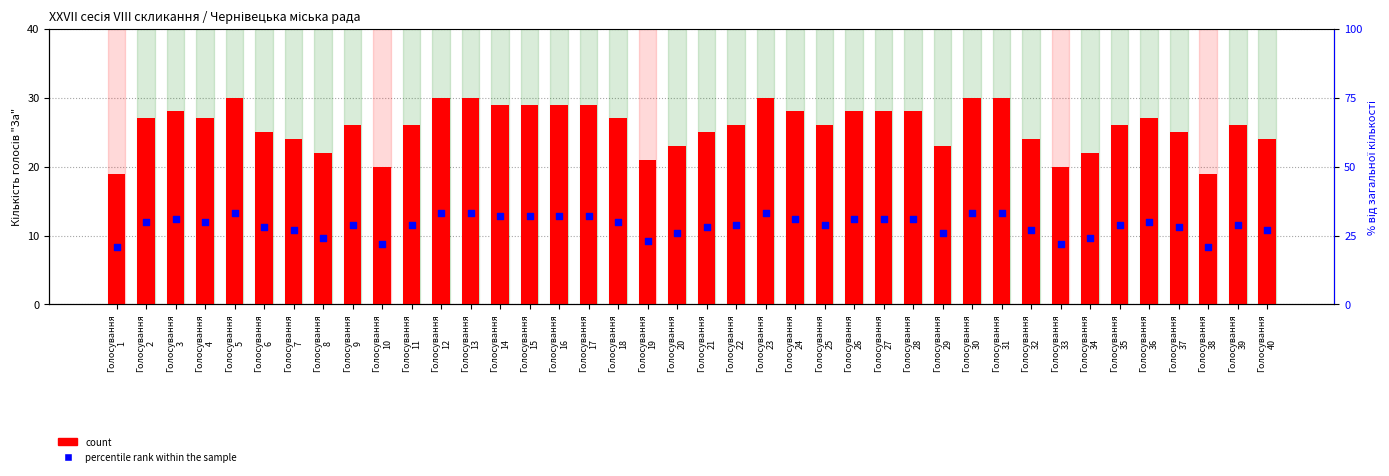

At how many categories does at least one series exceed 28?

25